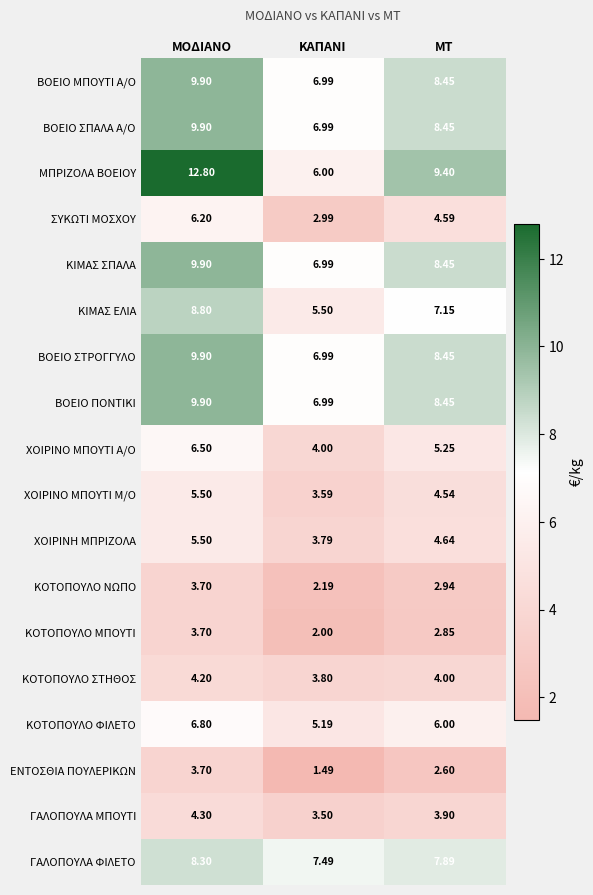

At which label is ΒΟΕΙΟ ΠΟΝΤΙΚΙ closest to 8?

ΜΤ